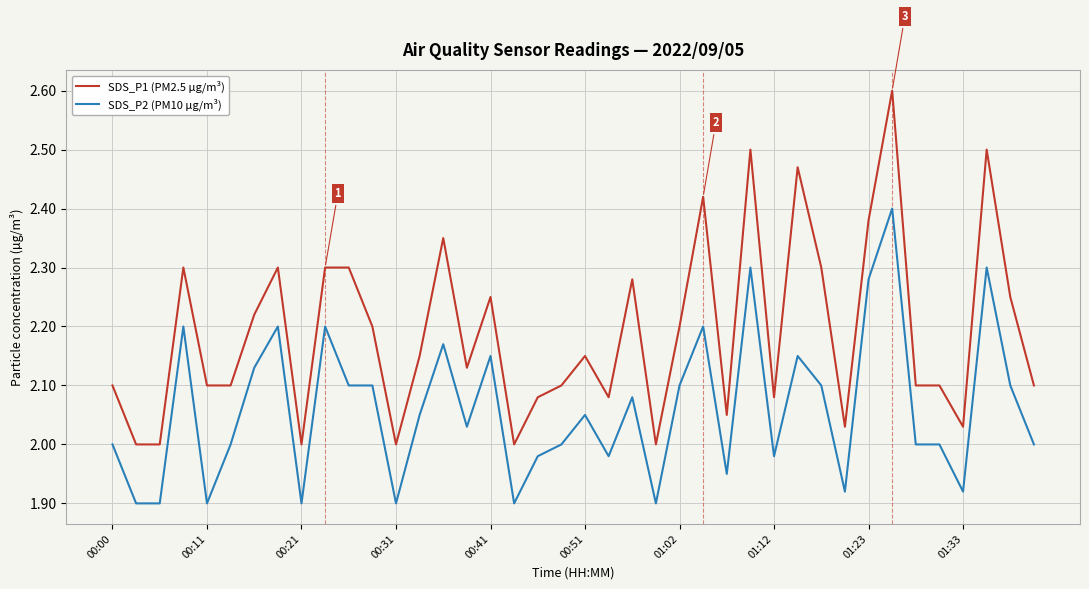

Which series has the largest total across all categories?

SDS_P1 (PM2.5 µg/m³)